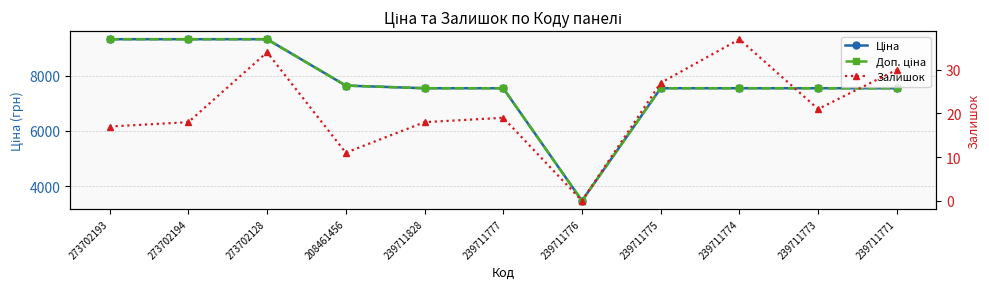

What is the approximate value of Ціна at 239711773?

7545.9